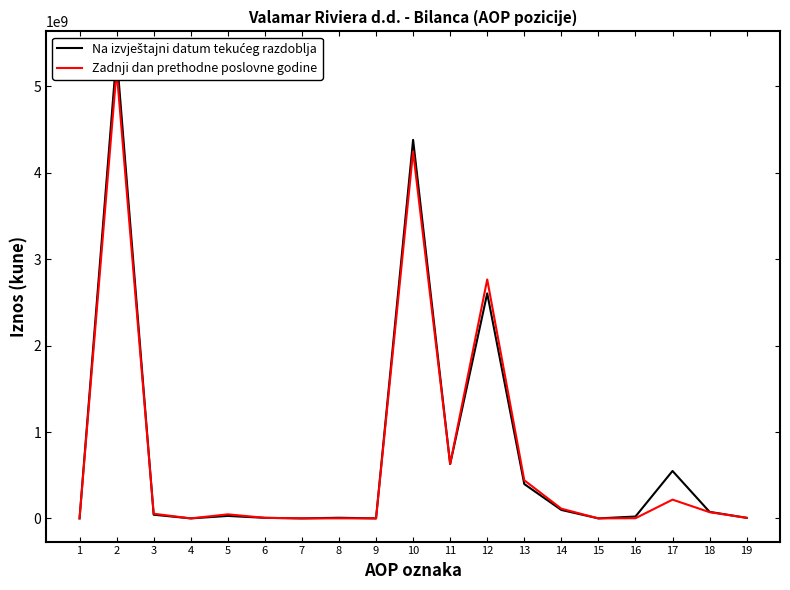

What is the difference between the maximum and minimum values in the Zadnji dan prethodne poslovne godine series?

5186667284